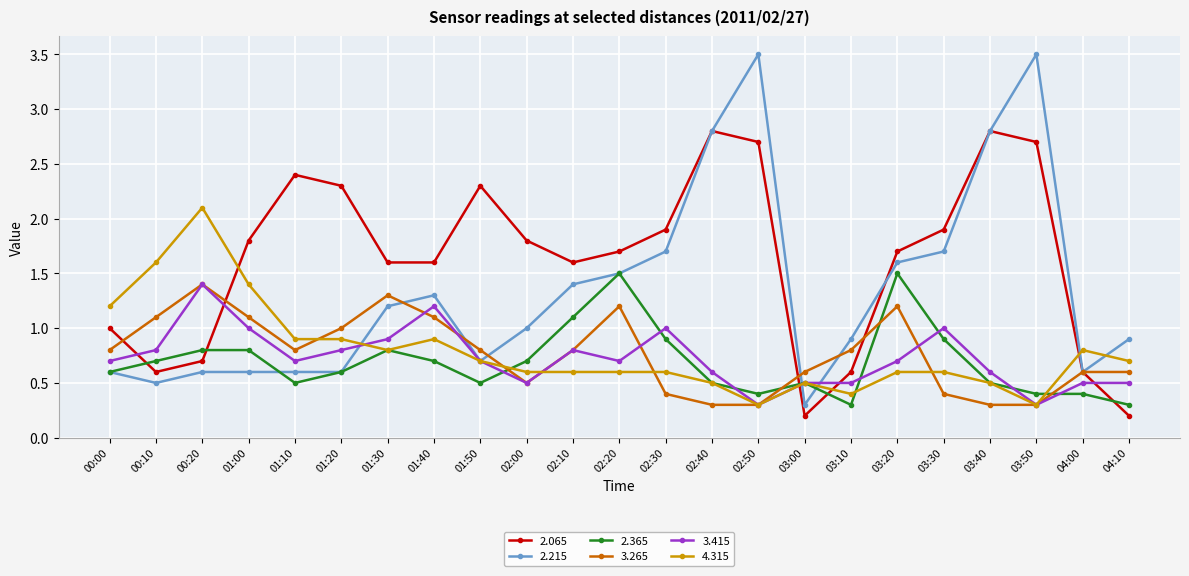

Where is the first local maximum for 3.265?

00:20